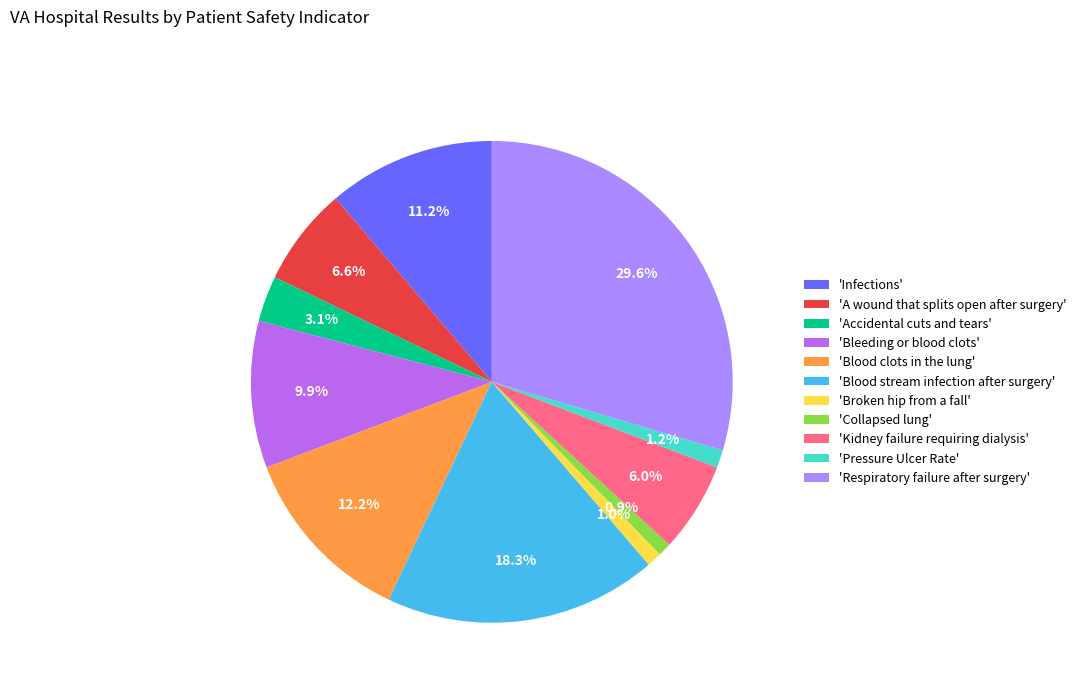

Combined, do 'Broken hip from a fall' and 'Blood stream infection after surgery' account for over 50%?

No